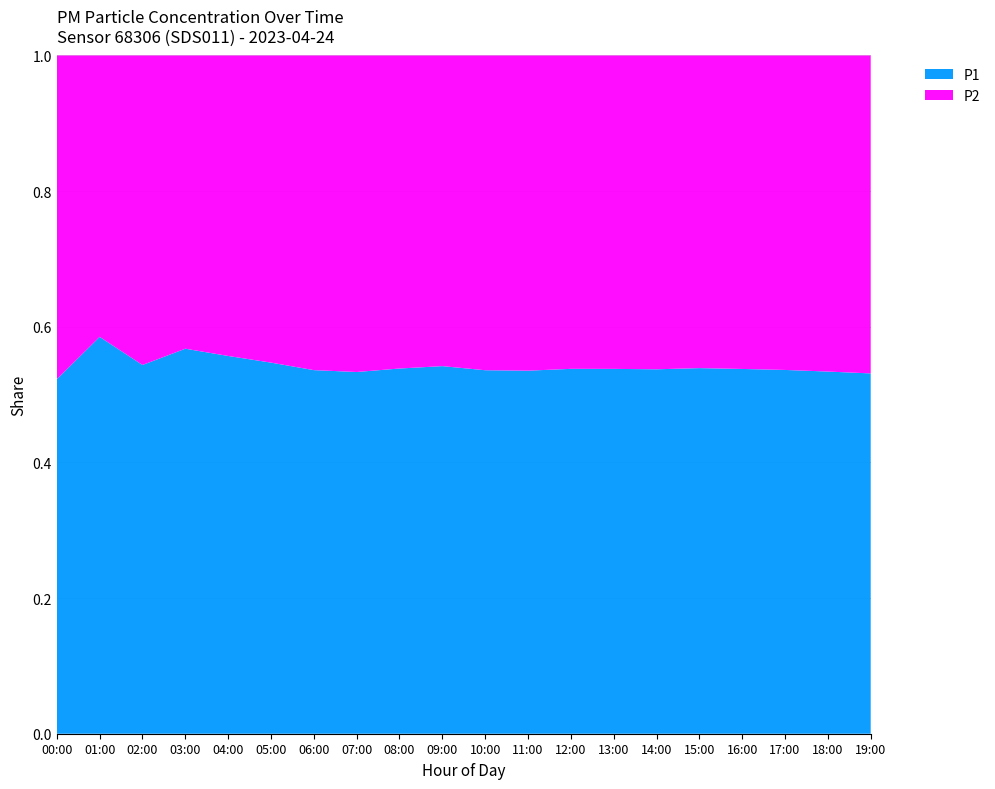

What is the total value across all series at 04:00?

1.0